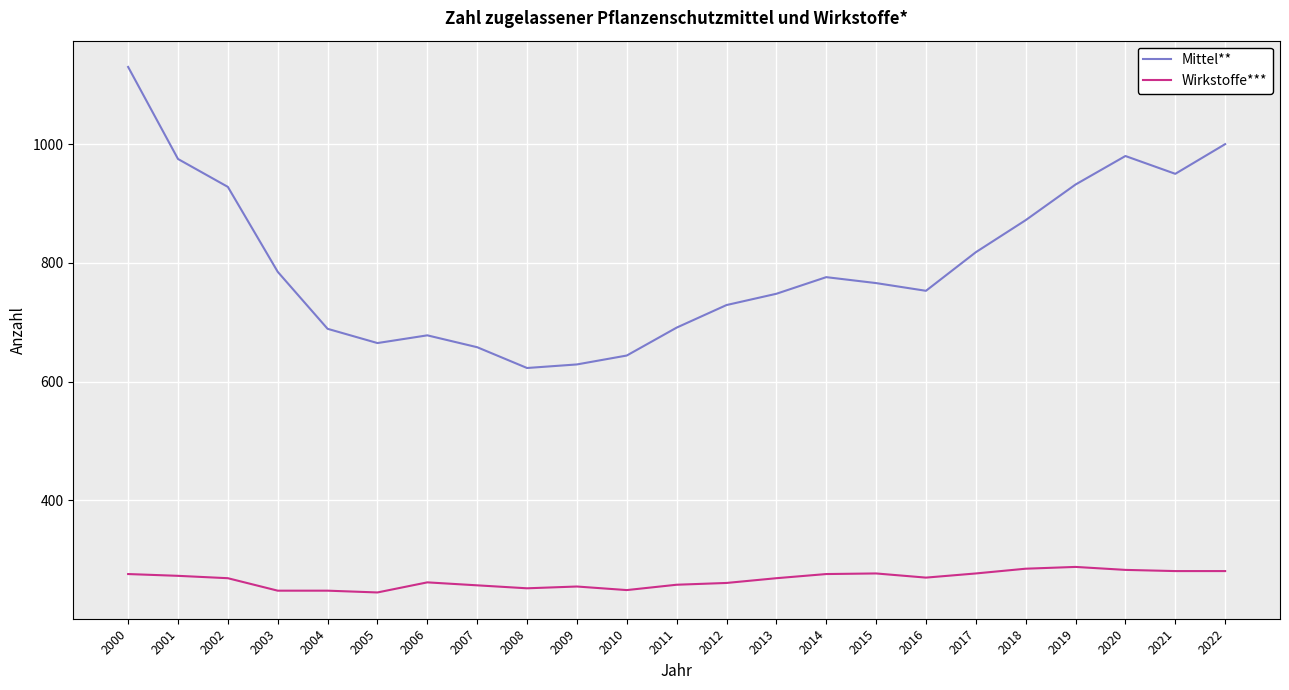

How many distinct data groups are displayed?

2